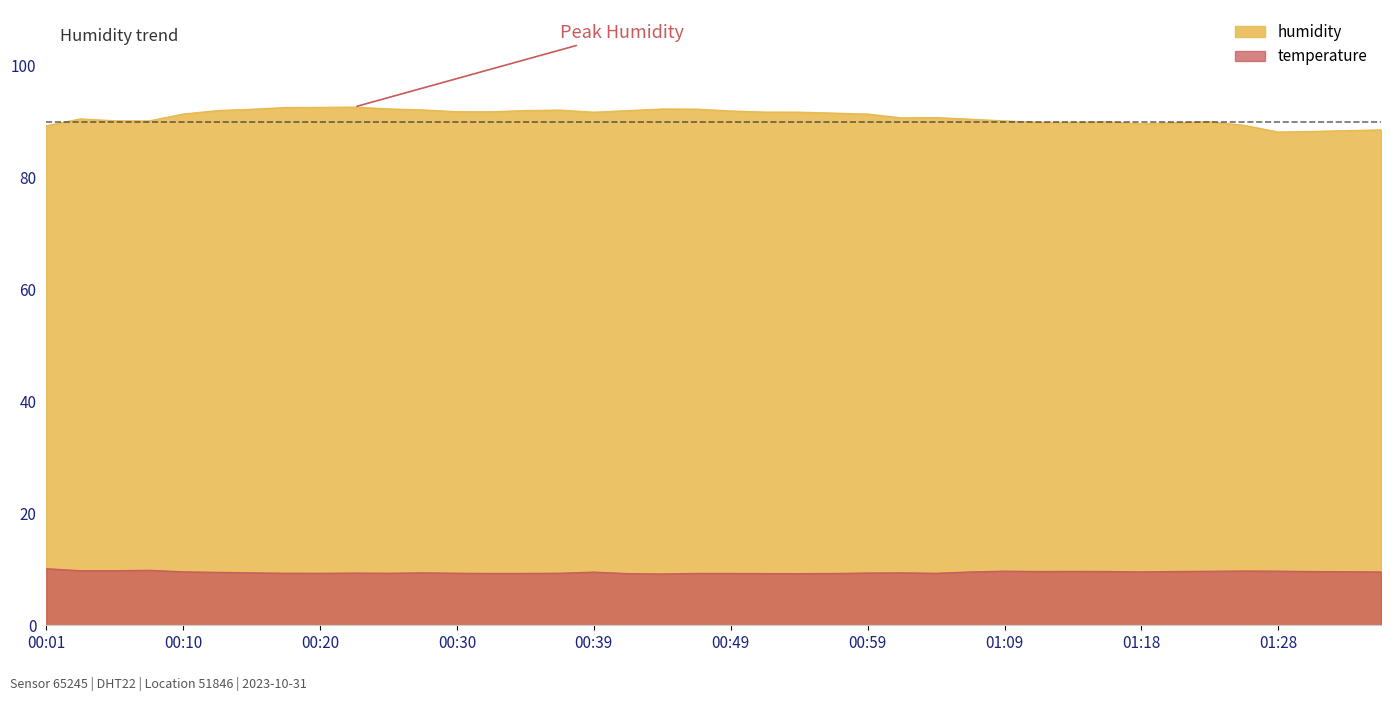

What is the smallest value displayed?

9.2